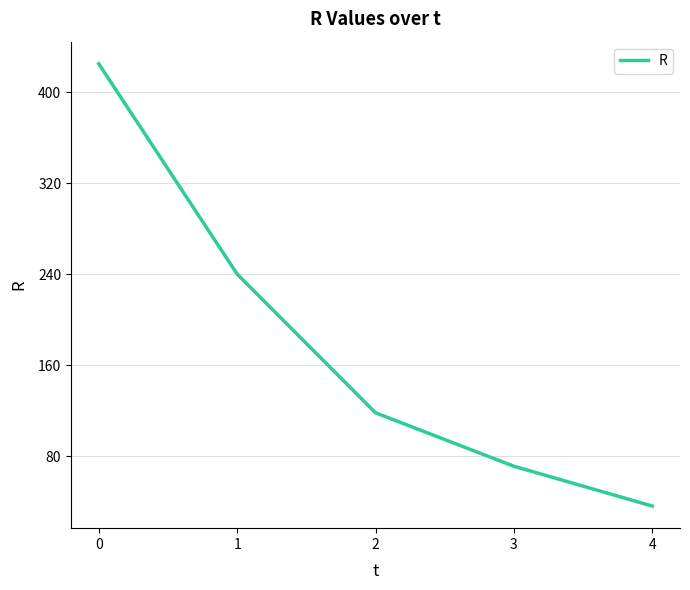

What is the difference between the values at 1 and 3?

169